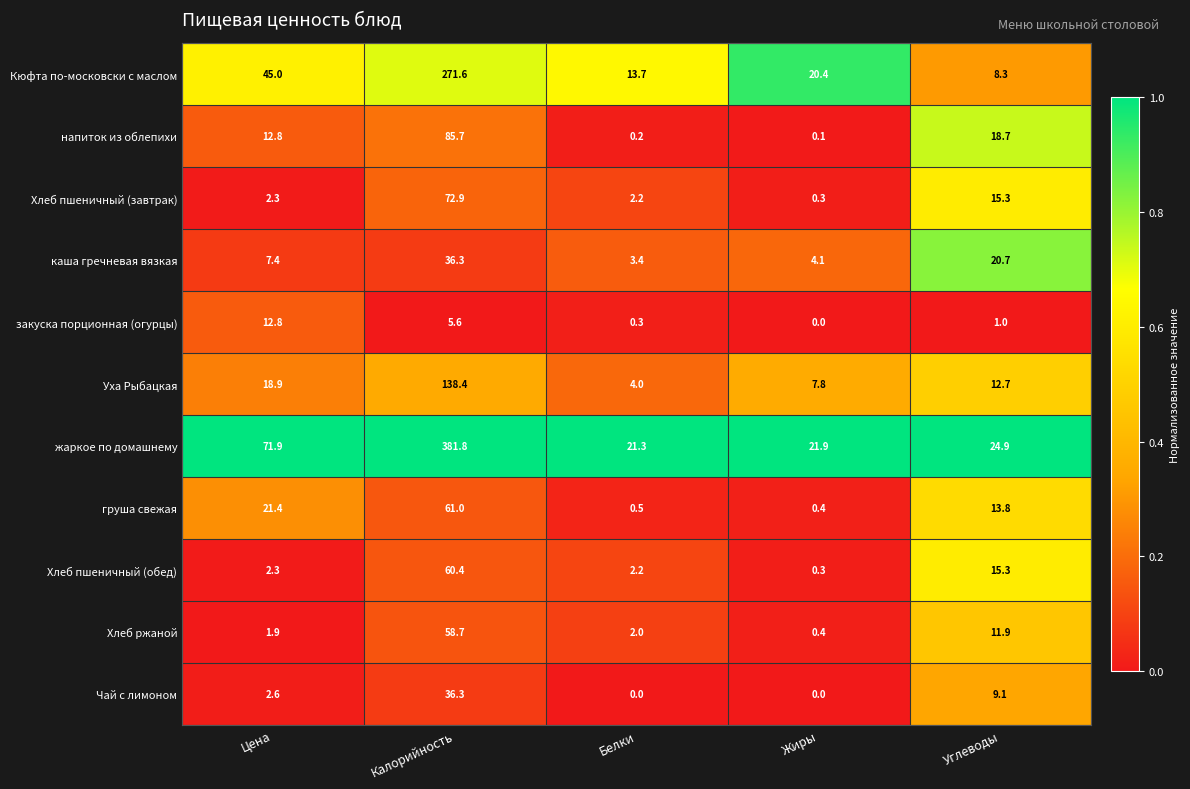

What is the sum of all закуска порционная (огурцы) values?

19.7